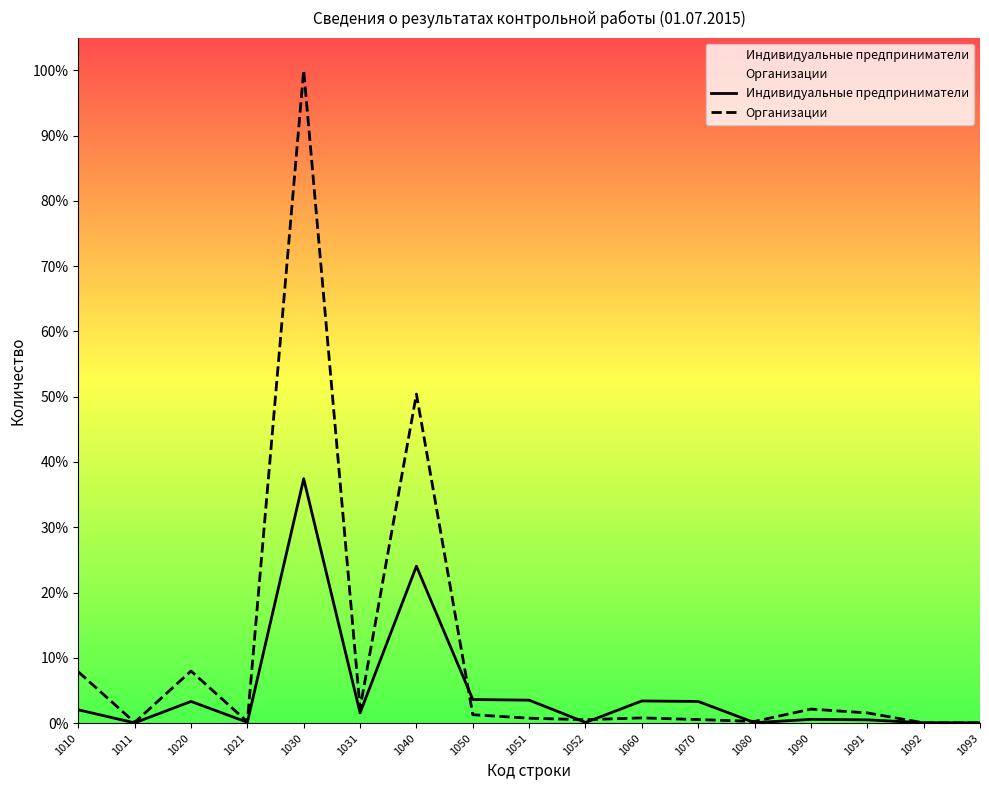

How many interior local peaks does the Организации series have?

5